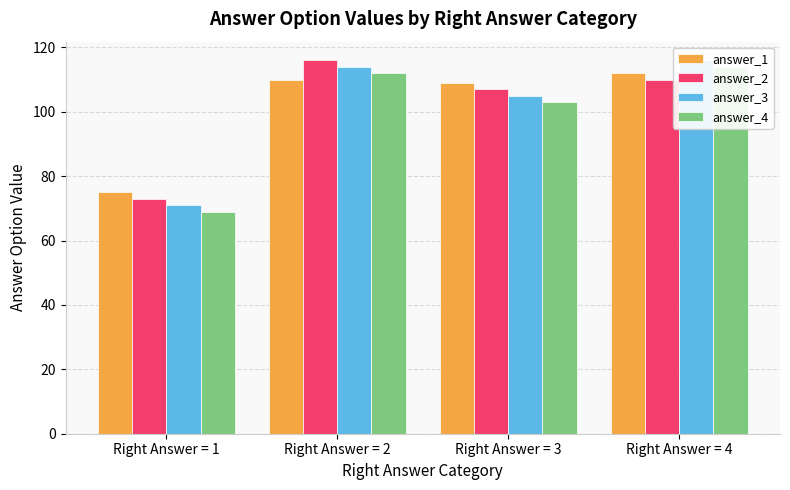

Are the bars grouped side by side (vs. stacked)?

Yes